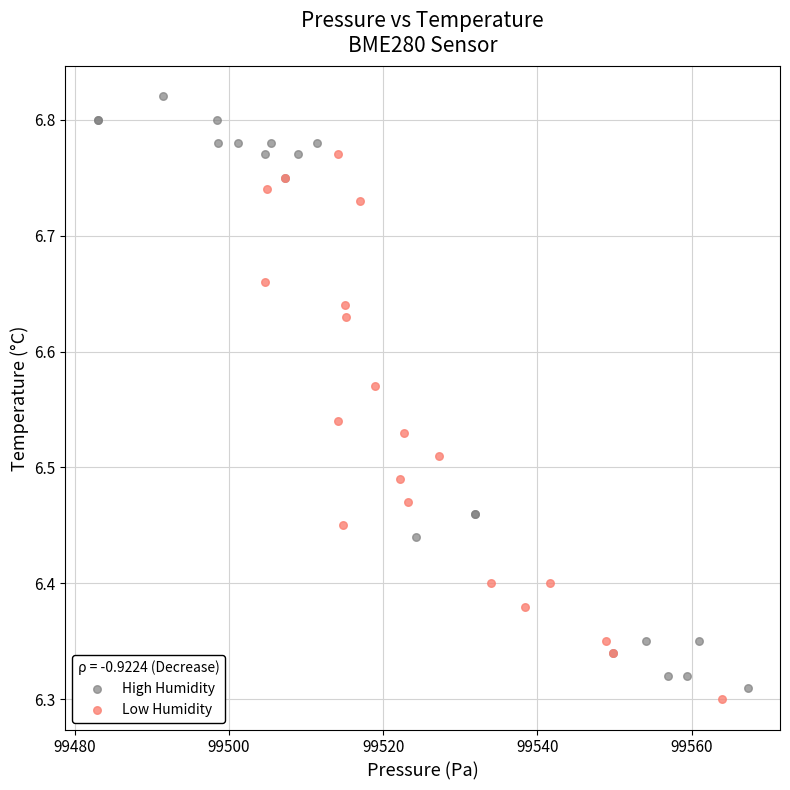

Which series contains the lowest Y value?

Low Humidity